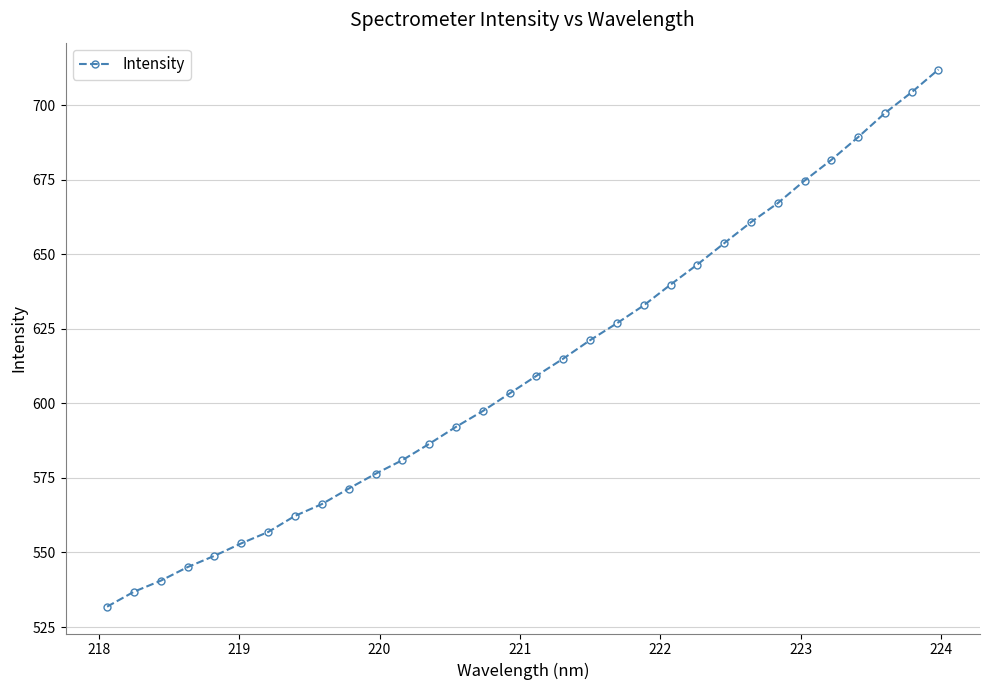

What is the difference between the maximum and minimum values?

180.2